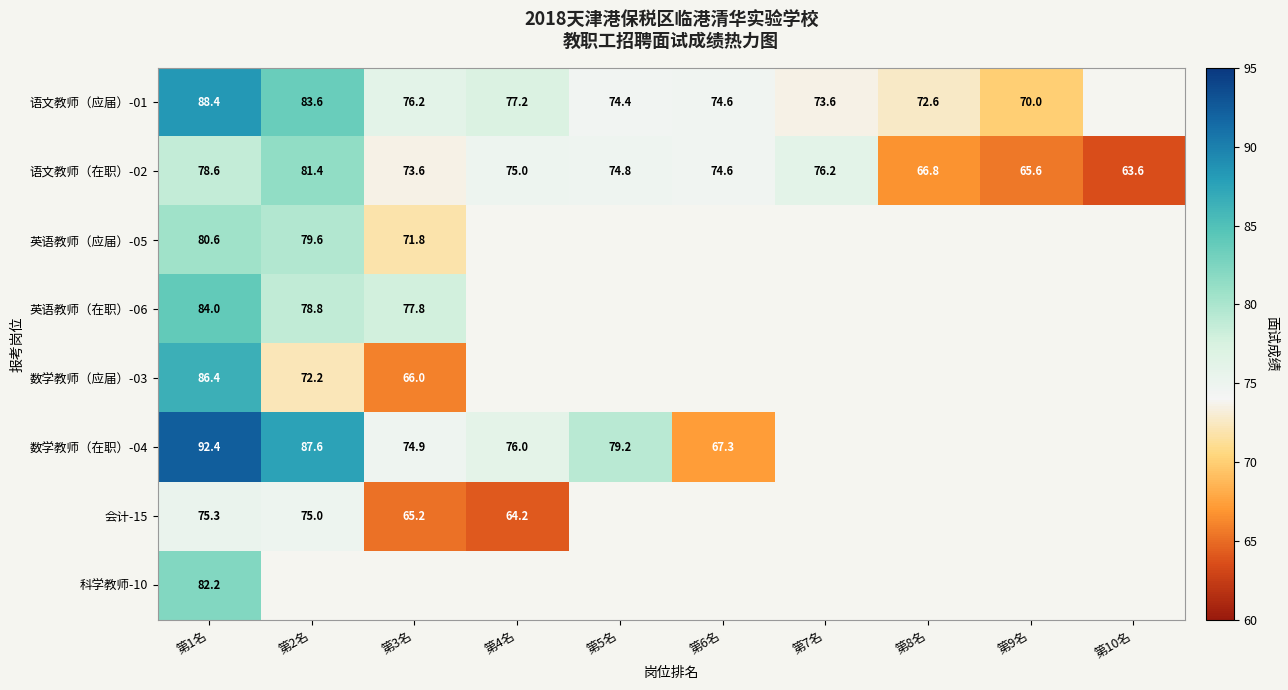

How many data points in 语文教师（在职）-02 are less than 74?

4